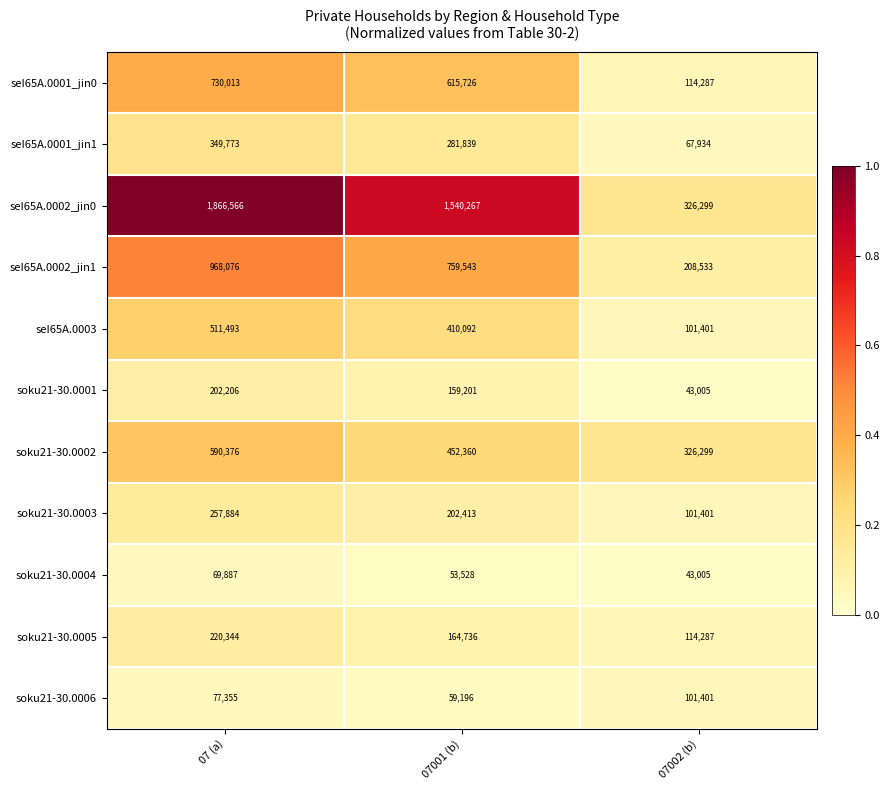

How many data points does each series have?

3